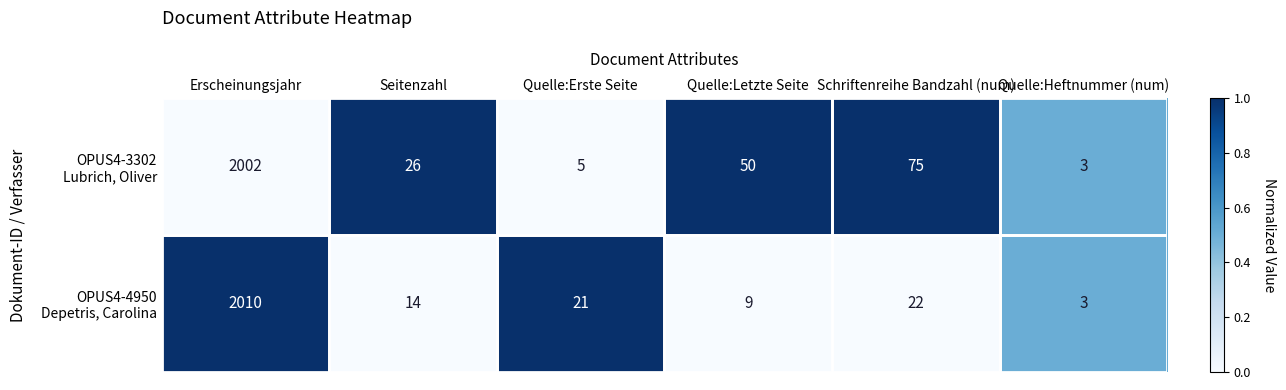

Count the number of data series in this chart.

2